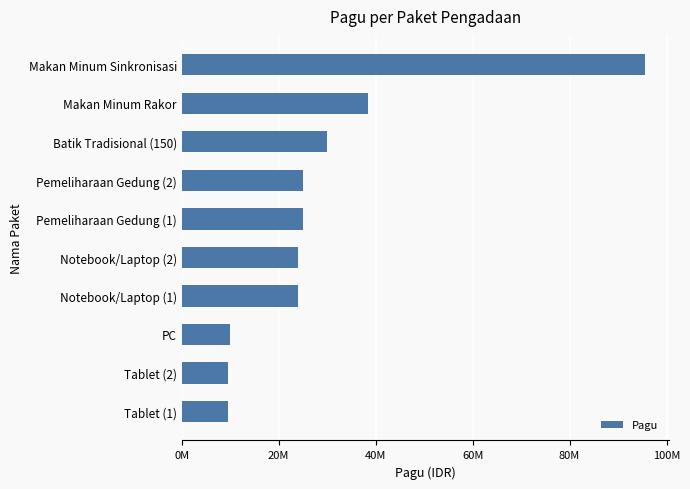

At which label is the value closest to 52562500?

Makan Minum Rakor